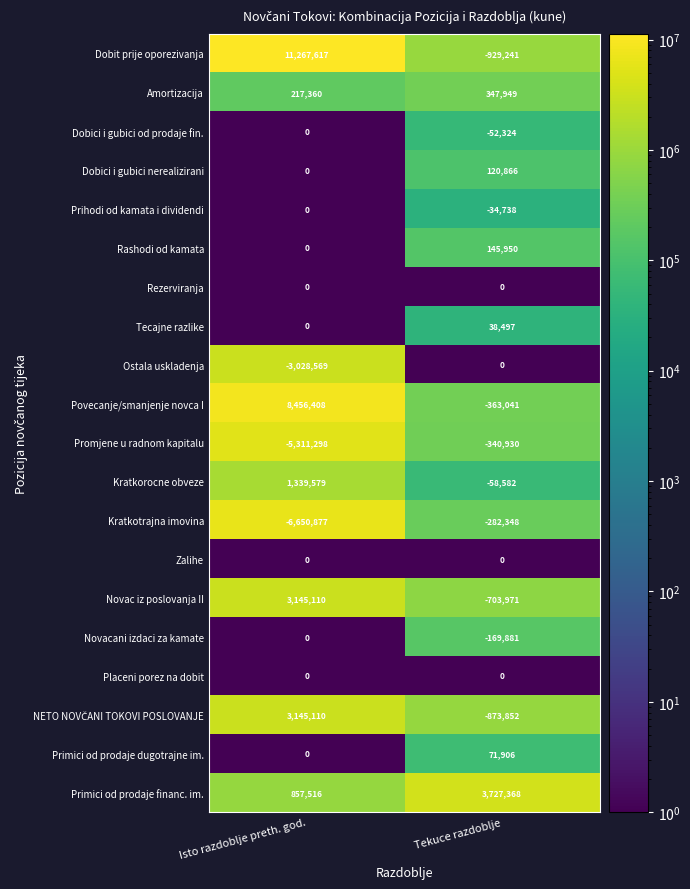

What is the minimum value shown in the chart?

-6650877